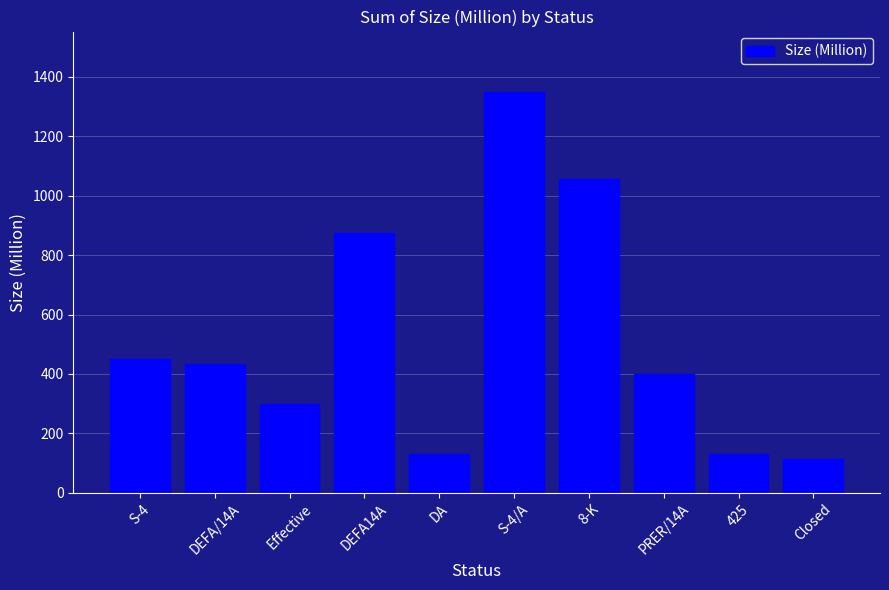

Between 425 and 8-K, which is larger?

8-K